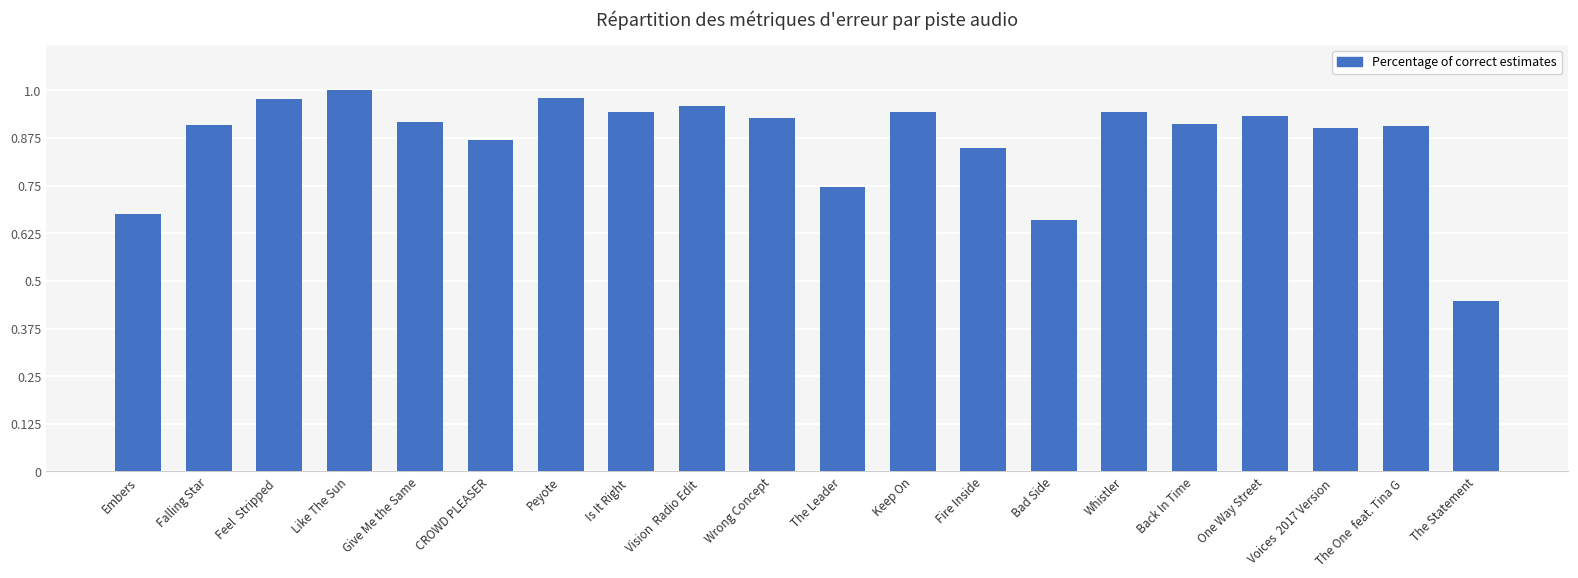

What is the sum of all values?

17.4